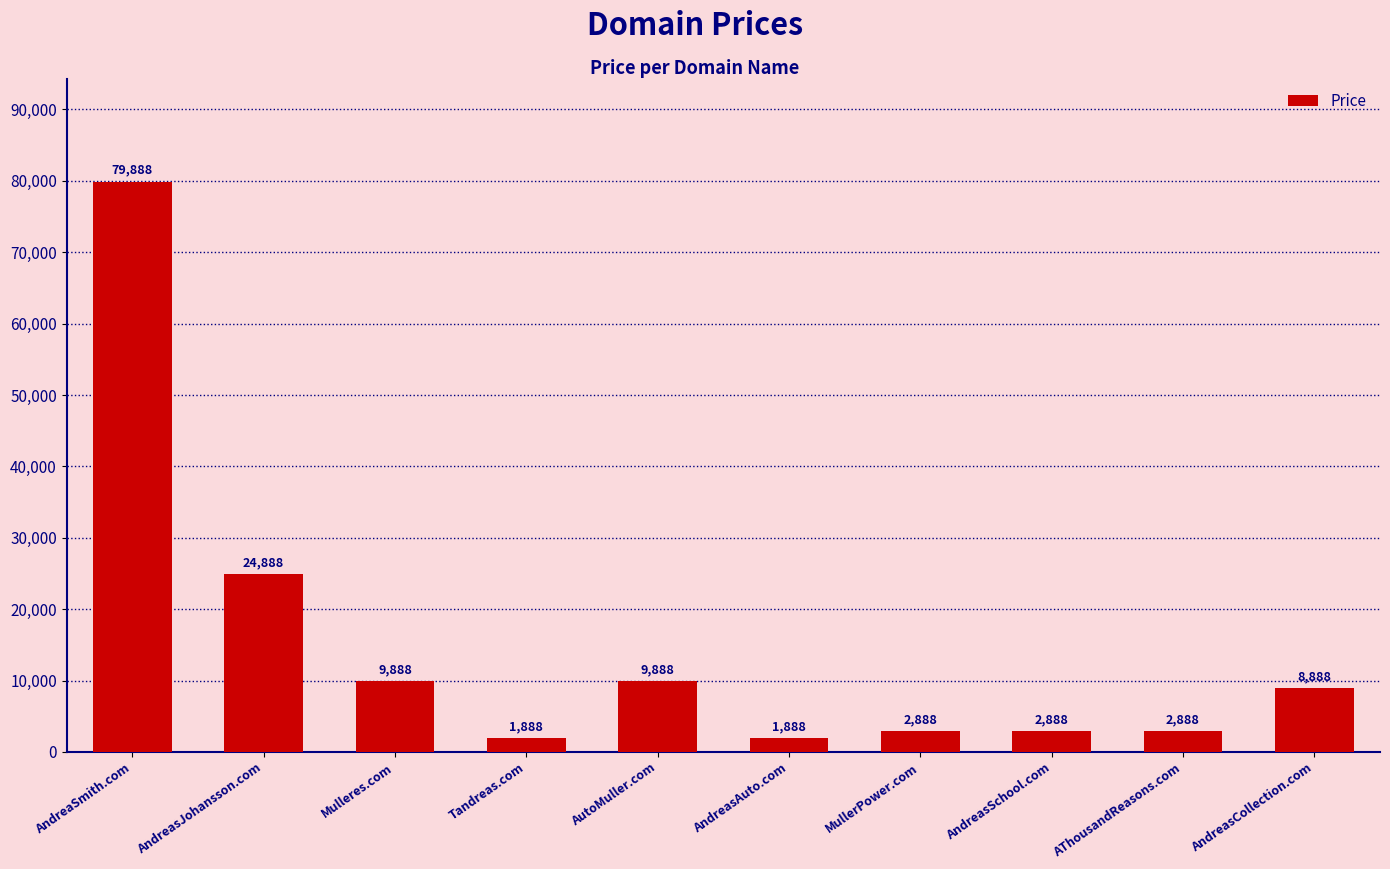

Read the value at AutoMuller.com, to the nearest 10.

9890